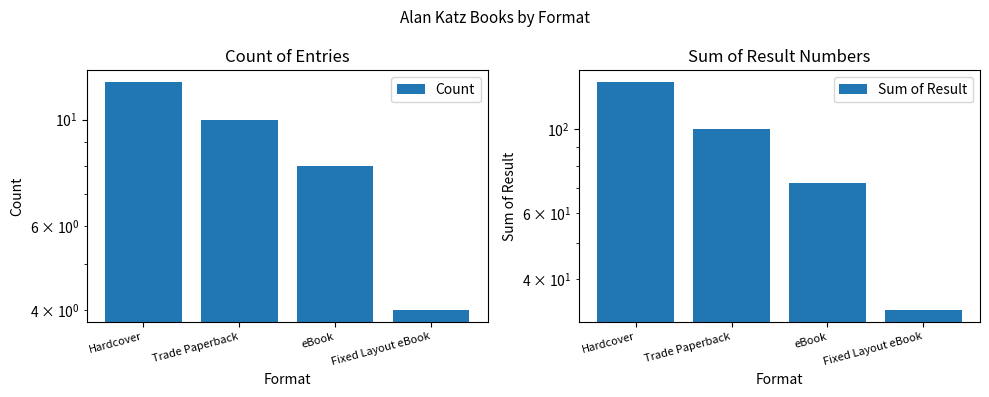

How many data points does each series have?

4